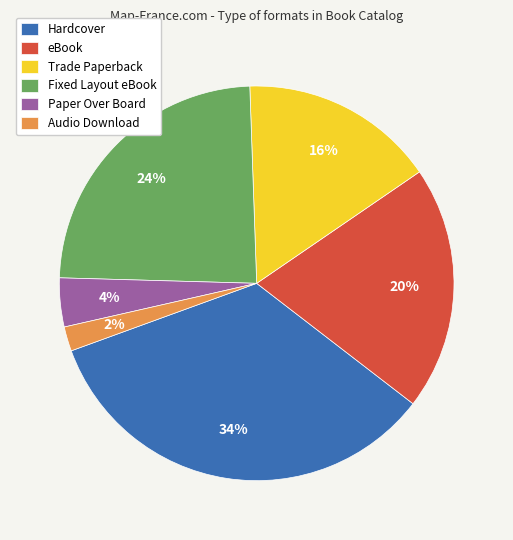

Which slice is the largest?

Hardcover